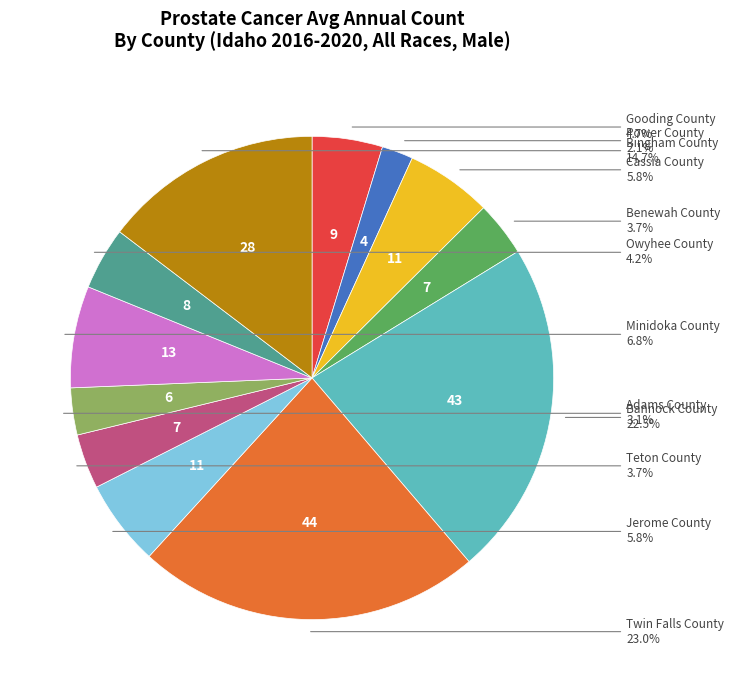

How much of the chart is everything except Cassia County?

94.2%